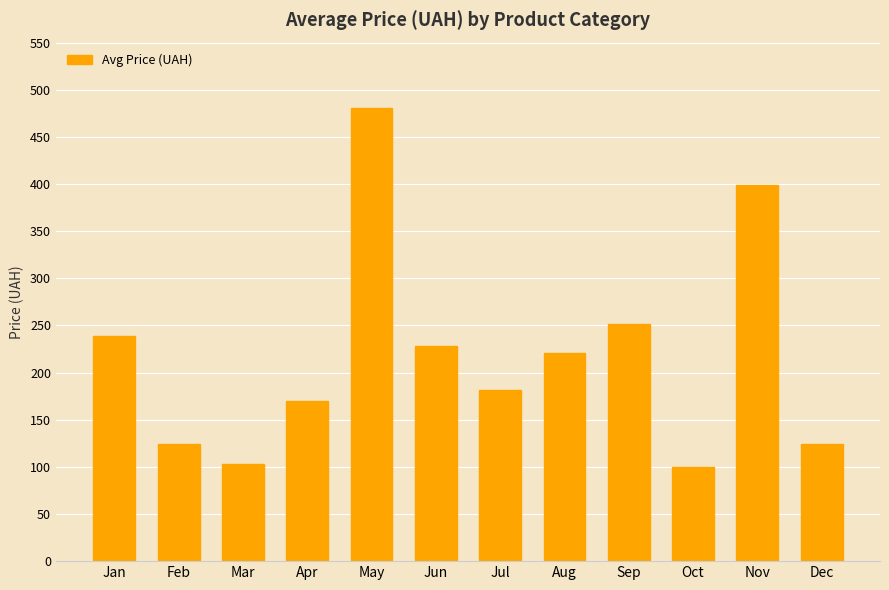

The chart shows a value of 54 at Apr. True or false?

False